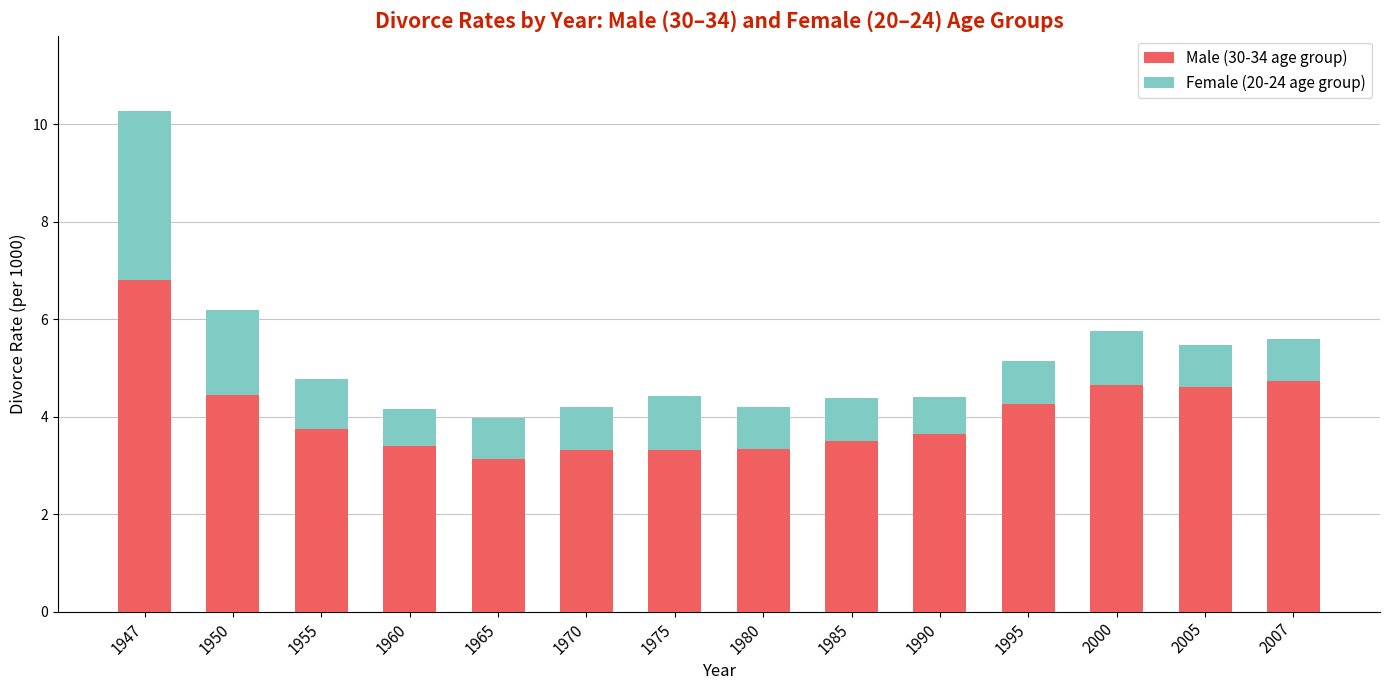

What is the difference between the maximum and minimum values in the Male (30-34 age group) series?

3.7